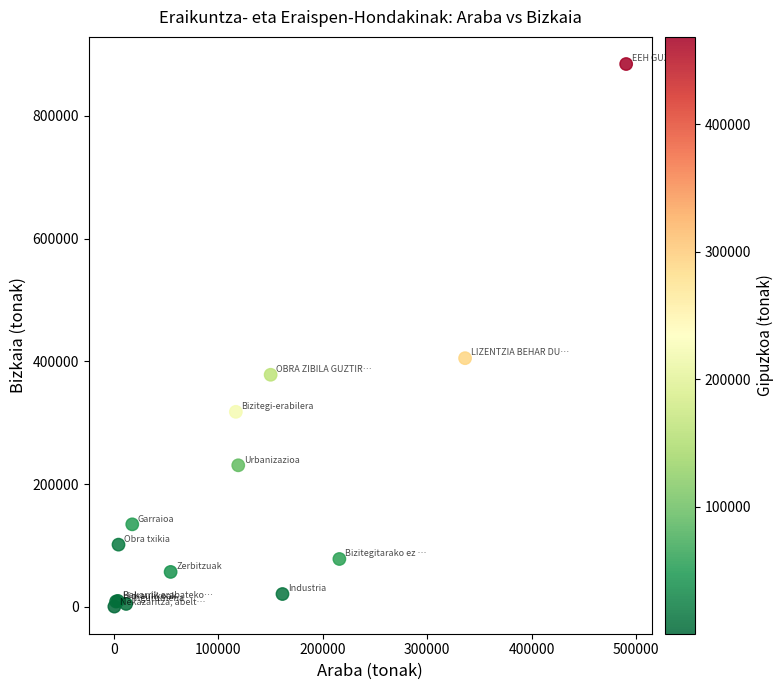

What Y value in the scatter plot is closest to 442297?

405055.2